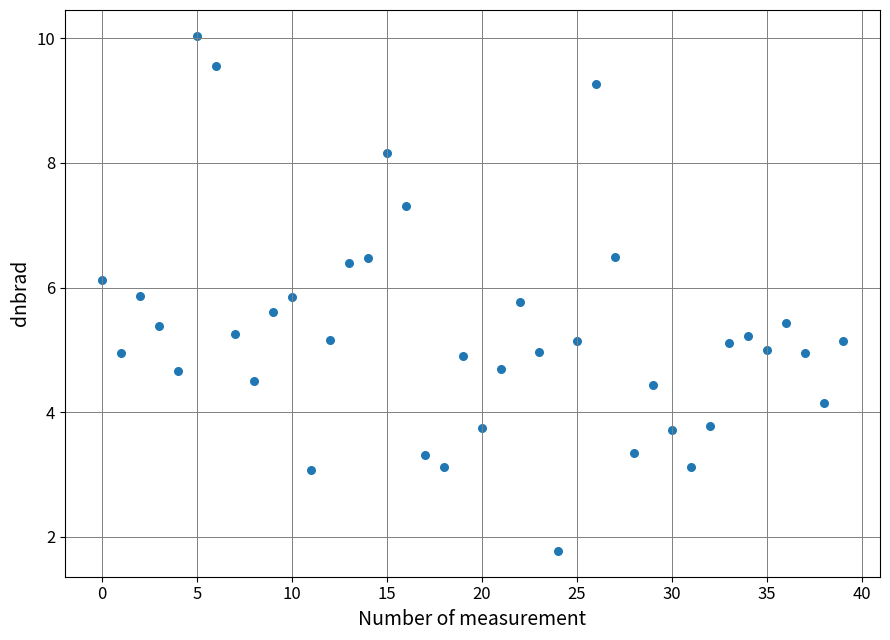

What is the range of Y values (max minus min)?

8.3